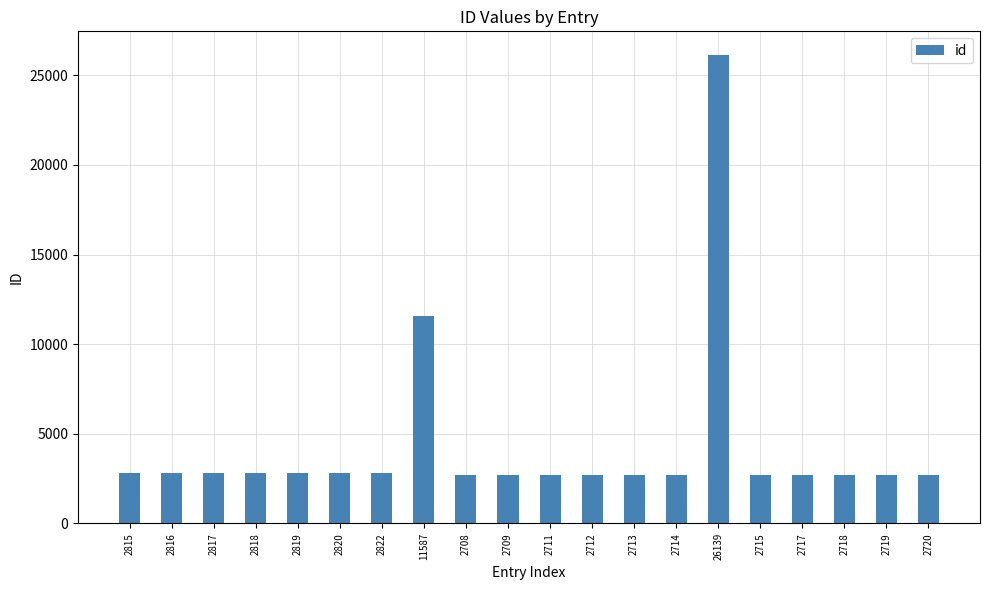

What is the ratio of the value at 2818 to the value at 2820?

1.0